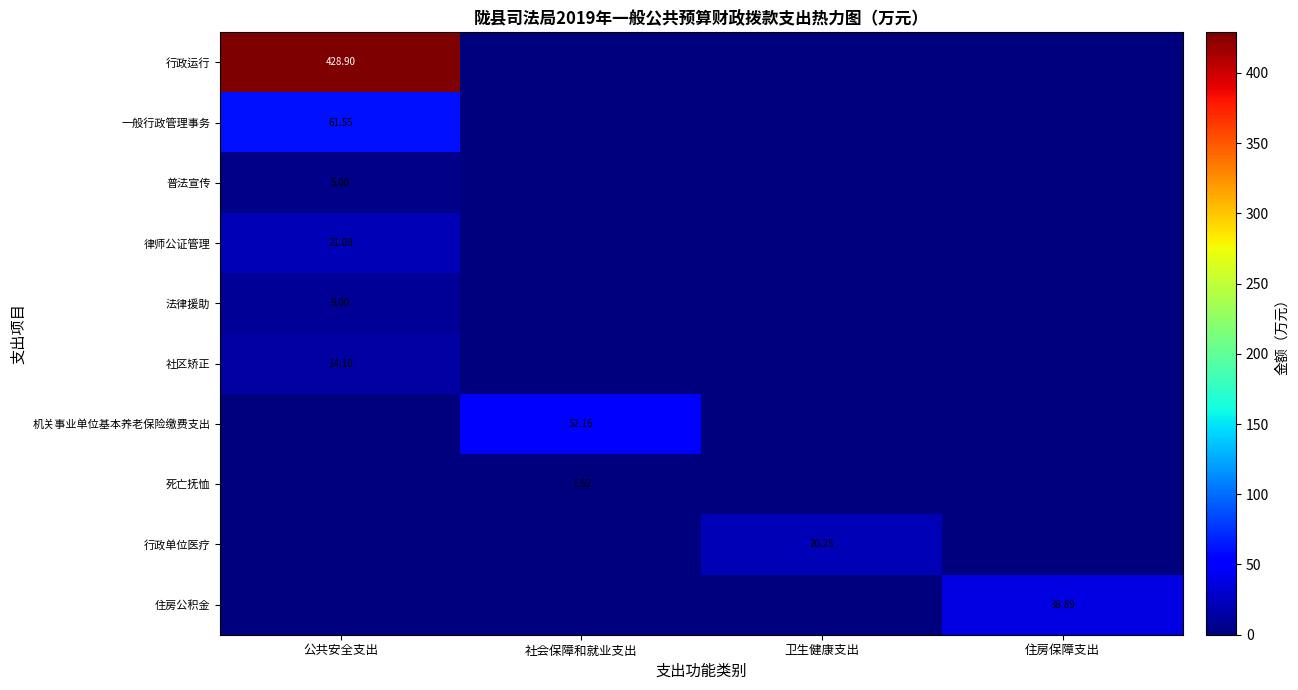

What is the total value across all series at 住房保障支出?

36.9